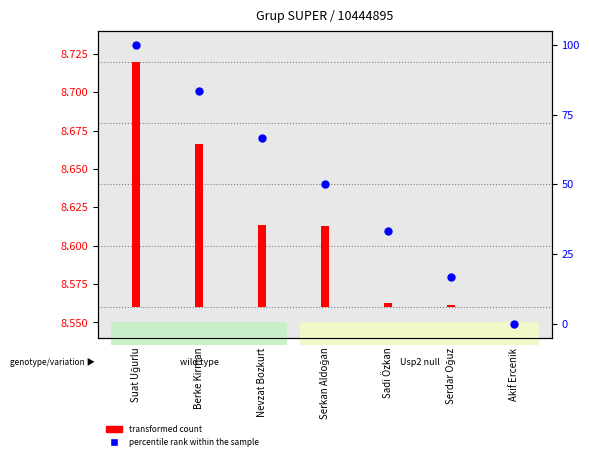

Which has a higher value, Akif Ercenik or Serkan Aldoğan?

Serkan Aldoğan